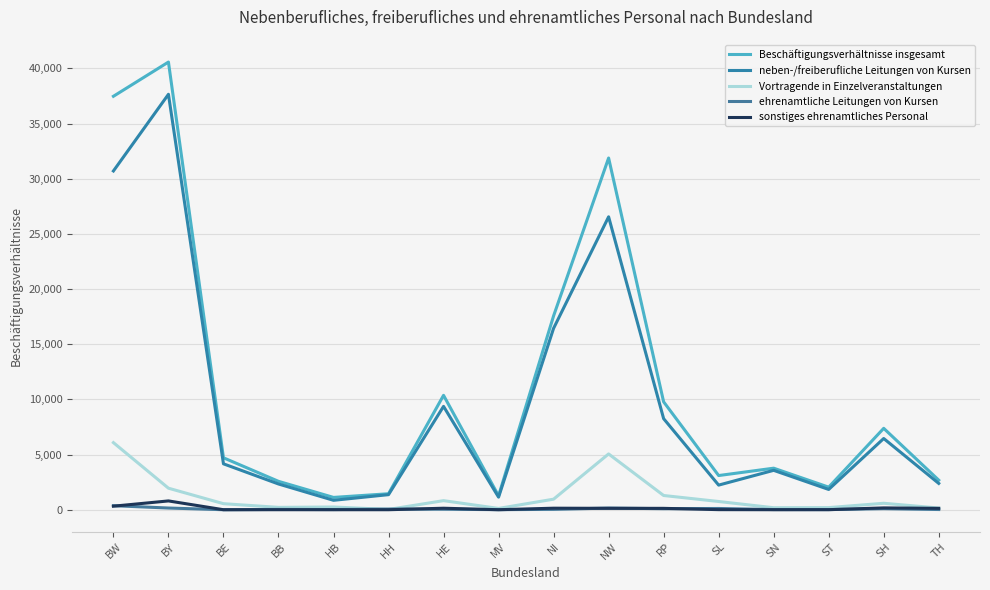

At which label does Beschäftigungsverhältnisse insgesamt reach its peak?

BY